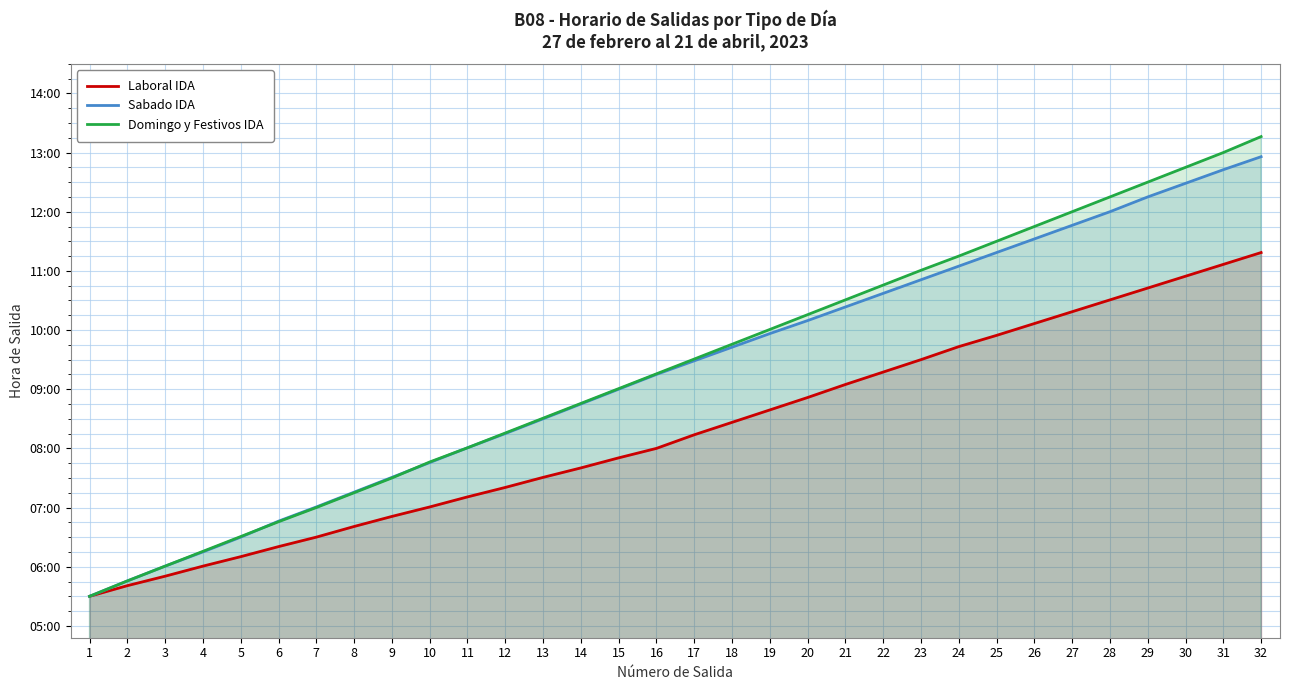

How many values in the Sabado IDA series exceed 9?

17